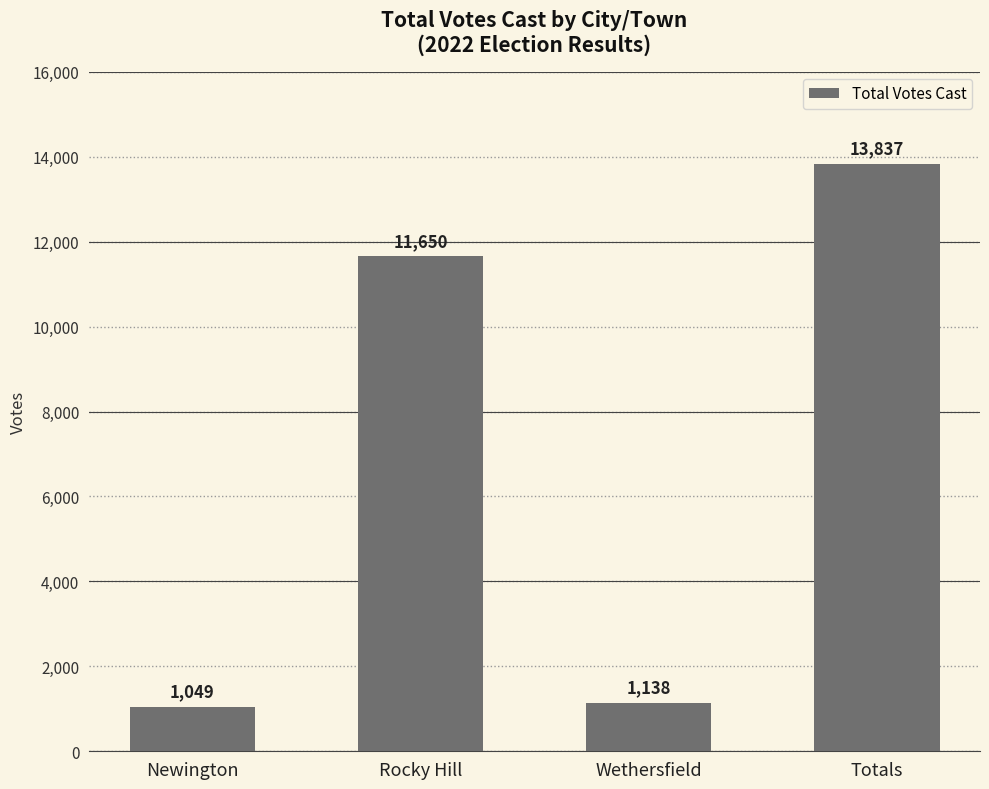

What is the difference between the second highest and minimum values?

10601